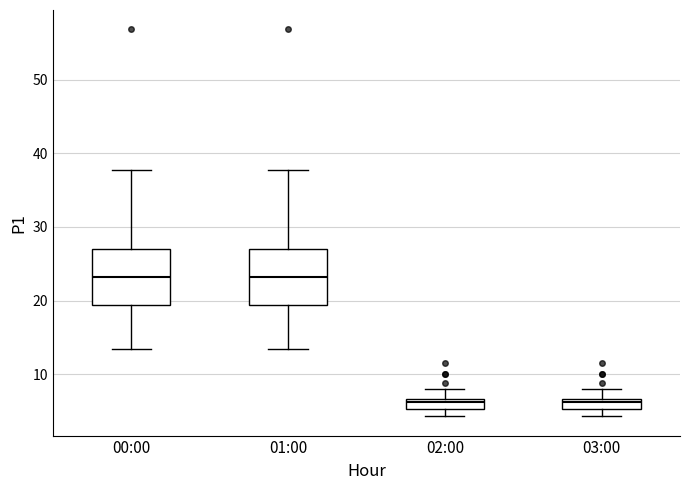

Where is the upper edge of the box for 00:00 on the y-axis? The values are not printed on the chart, so give them approximately, as read against the axis.

27